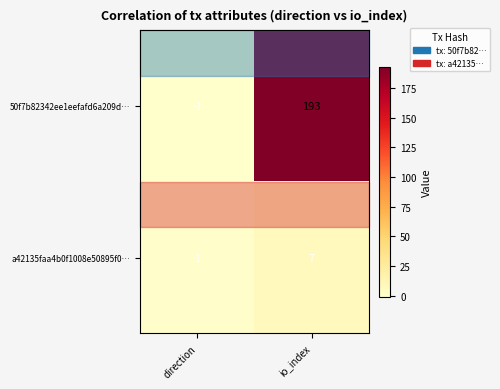

At which label is 50f7b82342ee1eefafd6a209d… closest to 96?

direction